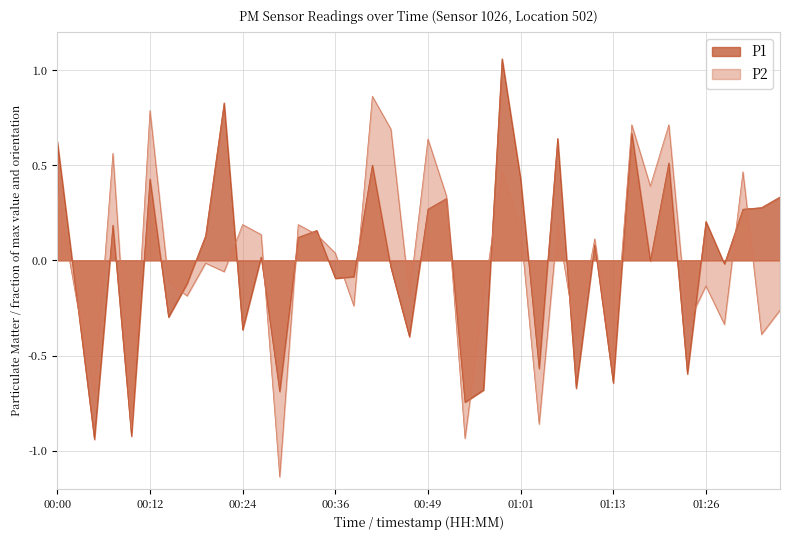

At which label is P2 closest to 0?

00:19